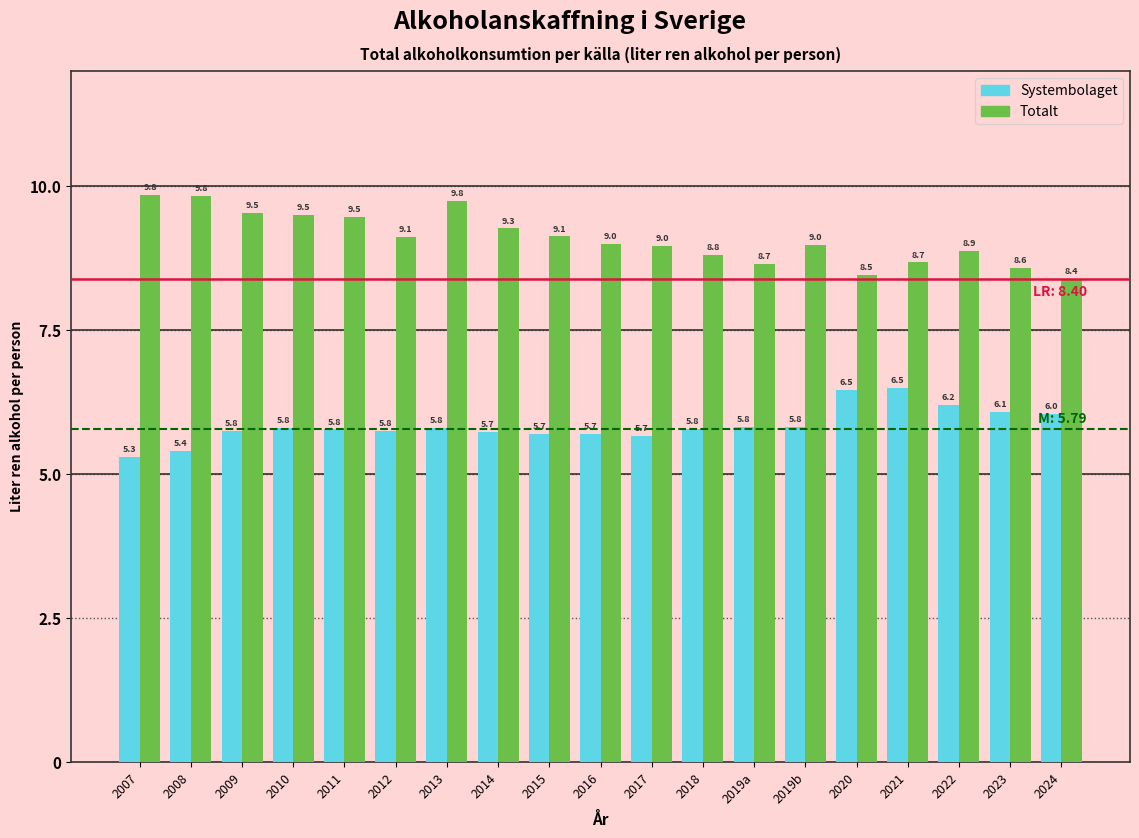

Read the Systembolaget value at 2015.

5.7